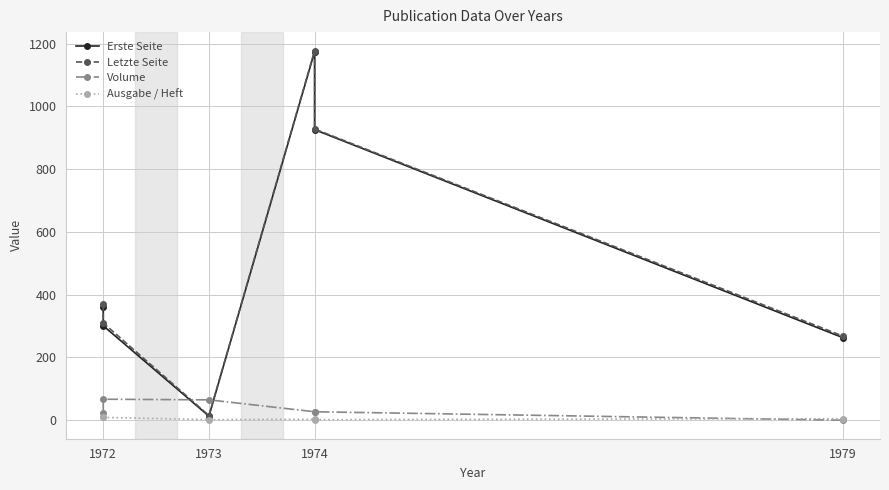

What is the approximate value of Volume at 1972?

24